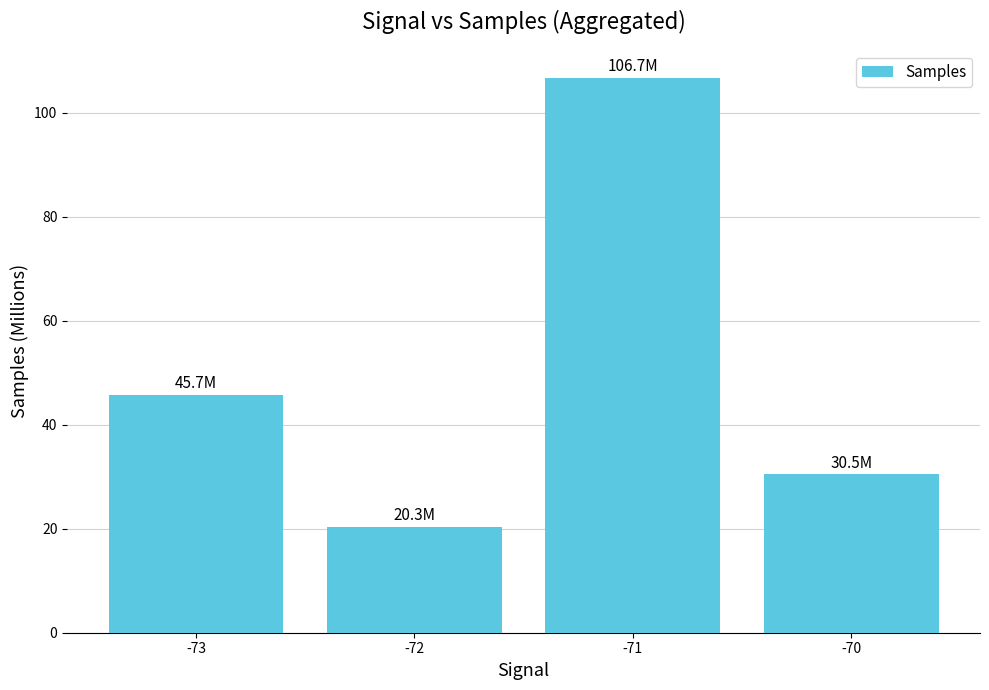

What is the maximum value shown in the chart?

106.7